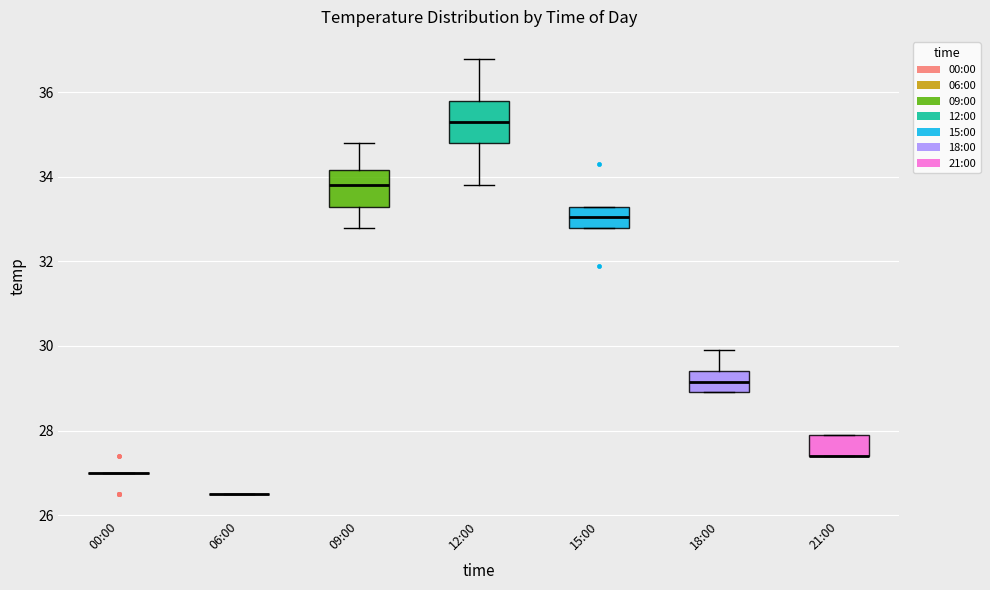

Where is the upper edge of the box for 12:00 on the y-axis? The values are not printed on the chart, so give them approximately, as read against the axis.

35.8